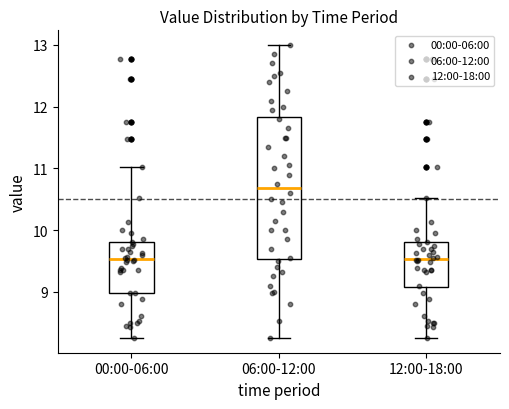

Where does the median line of the box for 00:00-06:00 sit on the y-axis? The values are not printed on the chart, so give them approximately, as read against the axis.

9.5